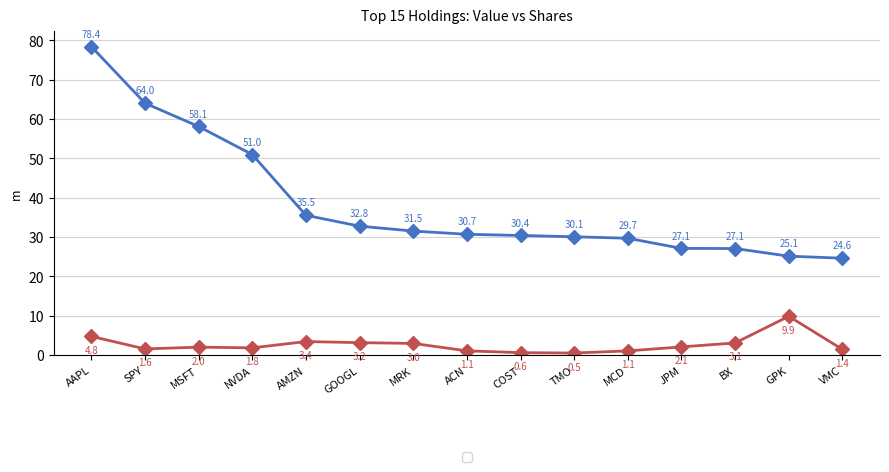

What is the difference between the highest and lowest values at ACN?

29.6